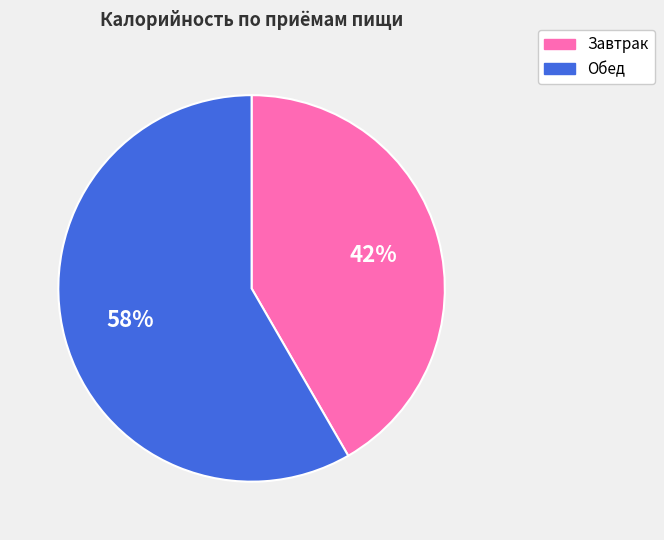

Which has a higher value, Завтрак or Обед?

Обед